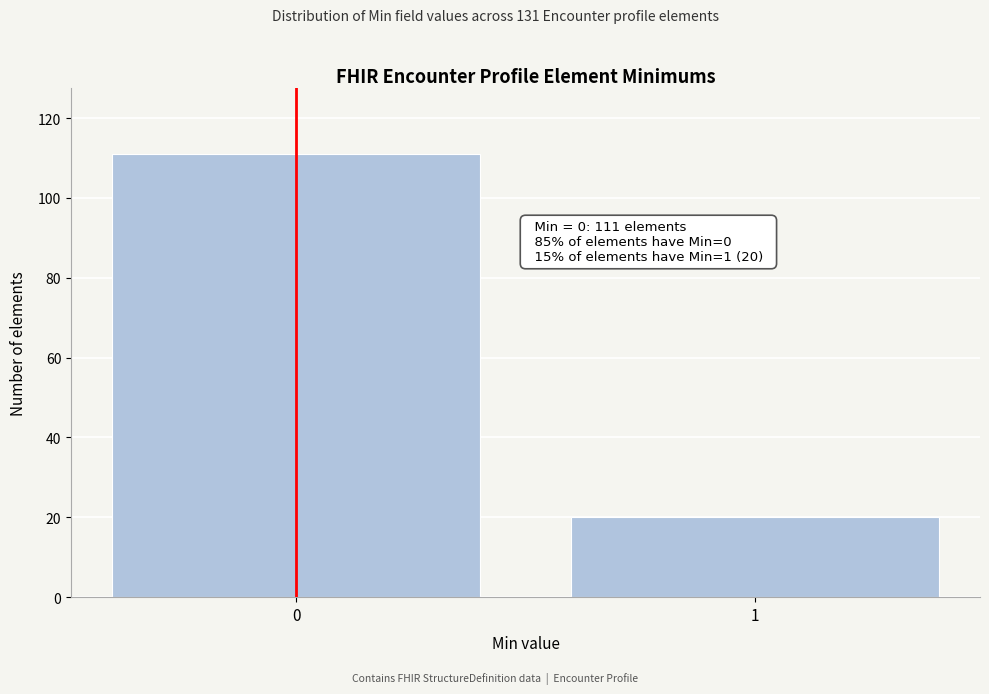

Reading left to right, extract all data points from this chart.

0=111	1=20